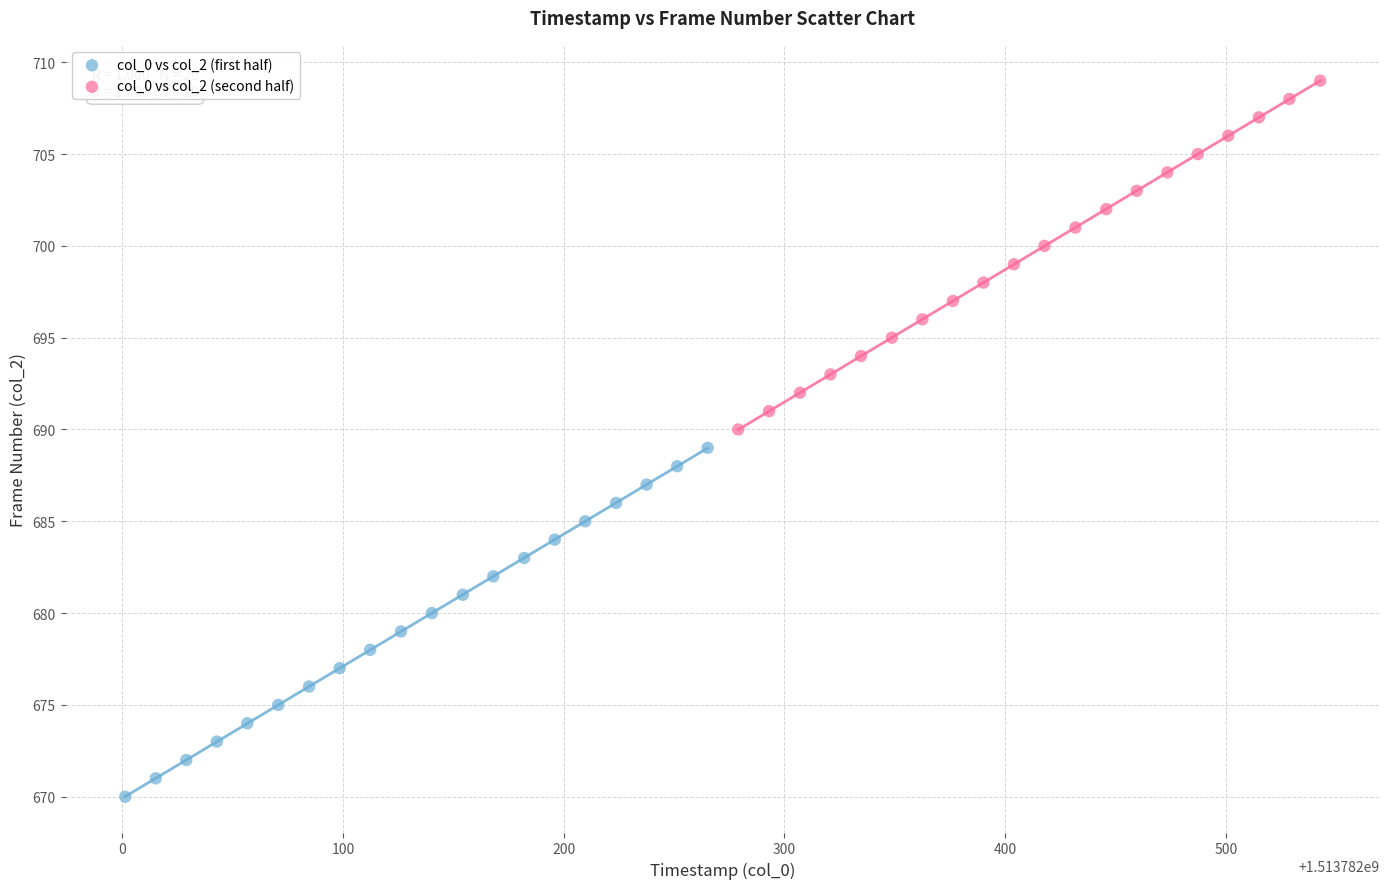

Which series reaches the maximum Y coordinate?

col_0 vs col_2 (second half)